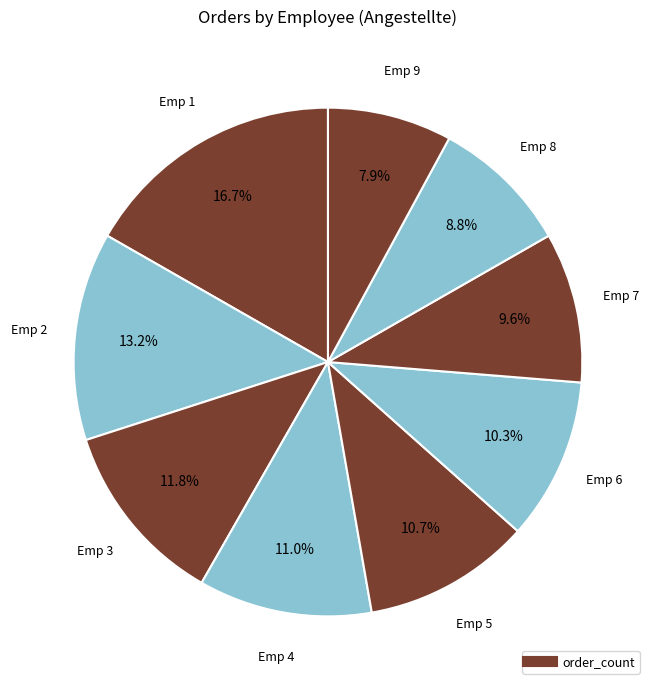

How many segments does this pie chart have?

9